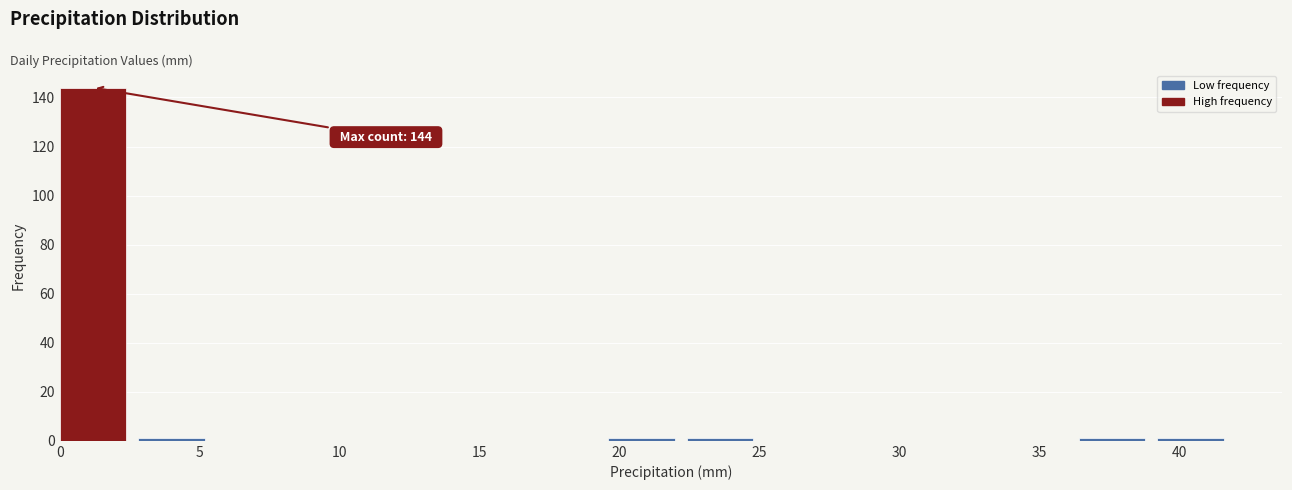

Over which range of the x-axis is the bar tallest?

0.0 to 2.8